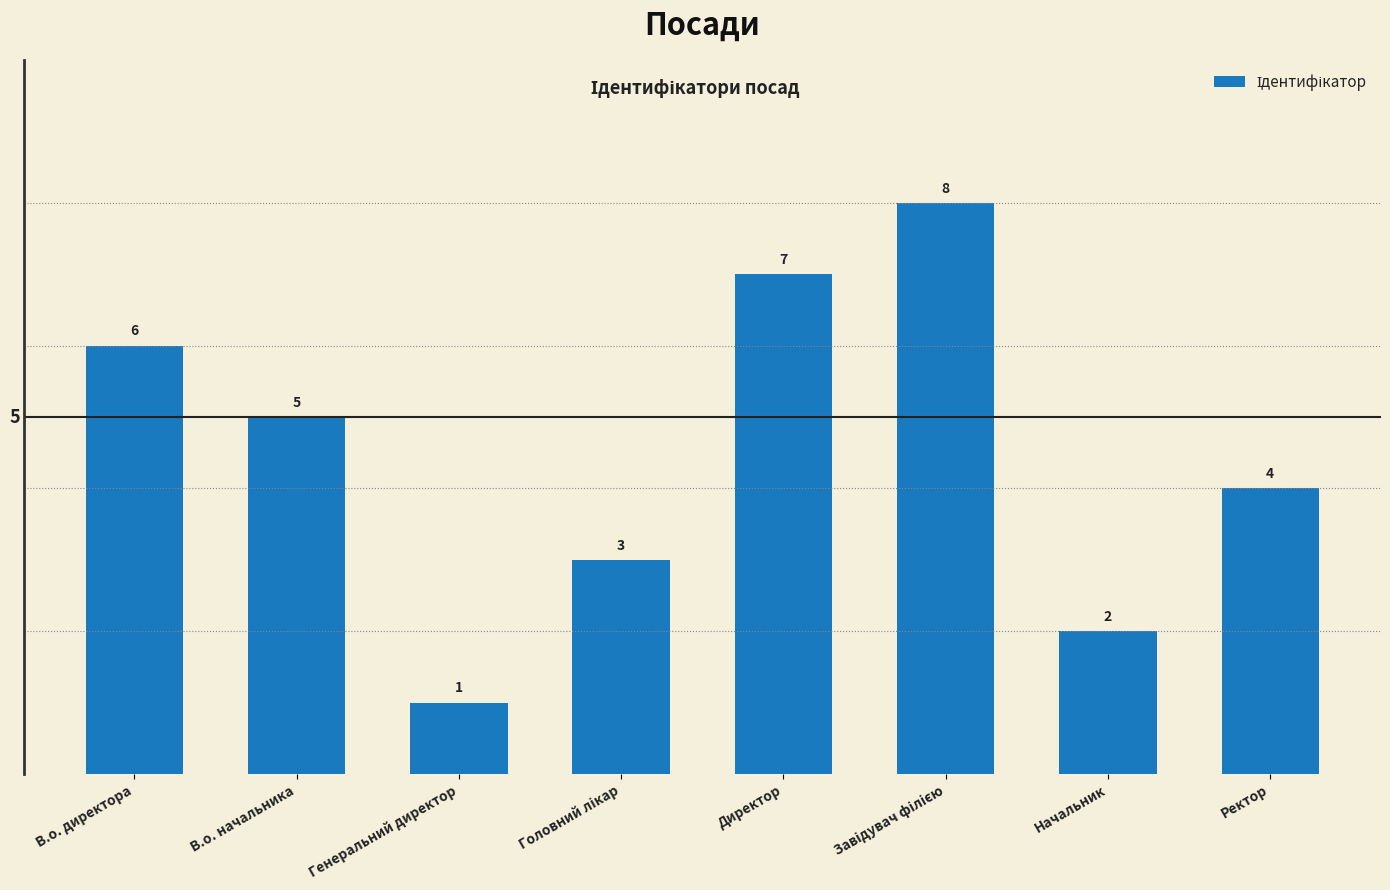

What is the difference between the maximum and minimum values?

7